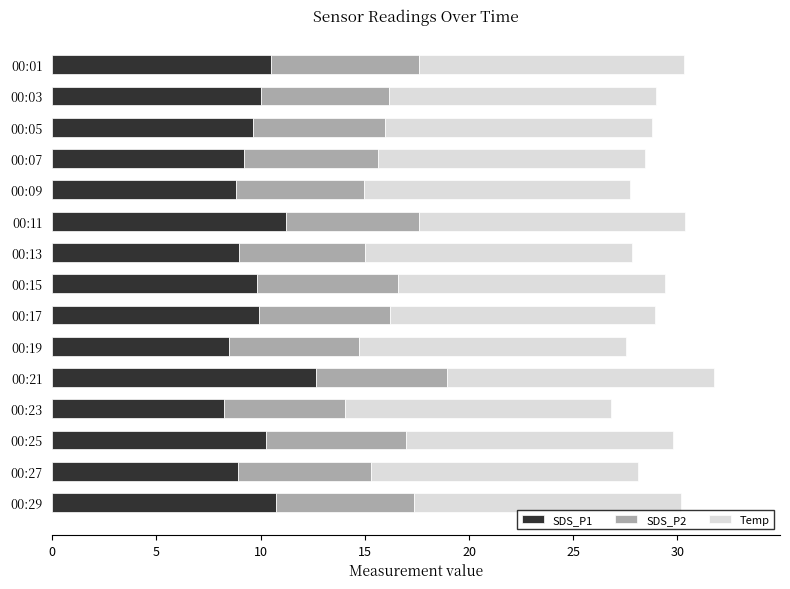

What are all the series names shown in the legend?

SDS_P1, SDS_P2, Temp